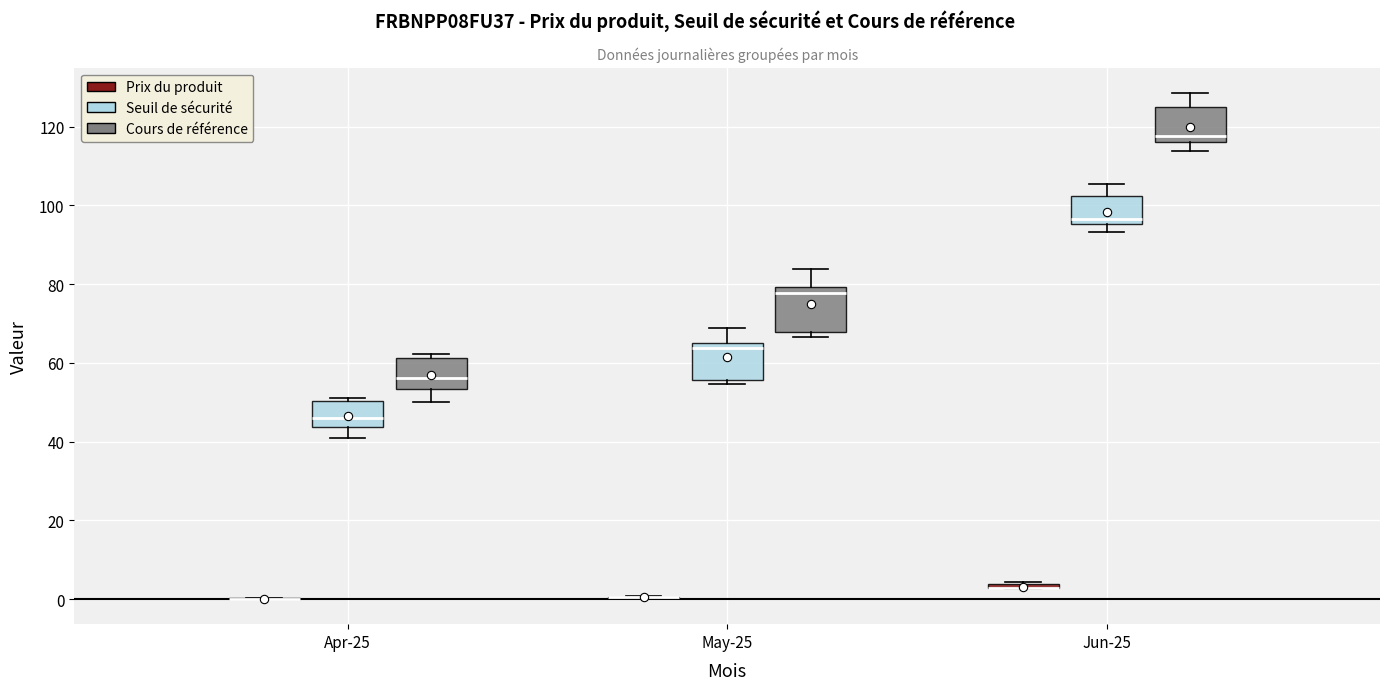

Where is the lower edge of the box for Jun-25 (Cours de référence) on the y-axis? The values are not printed on the chart, so give them approximately, as read against the axis.

116